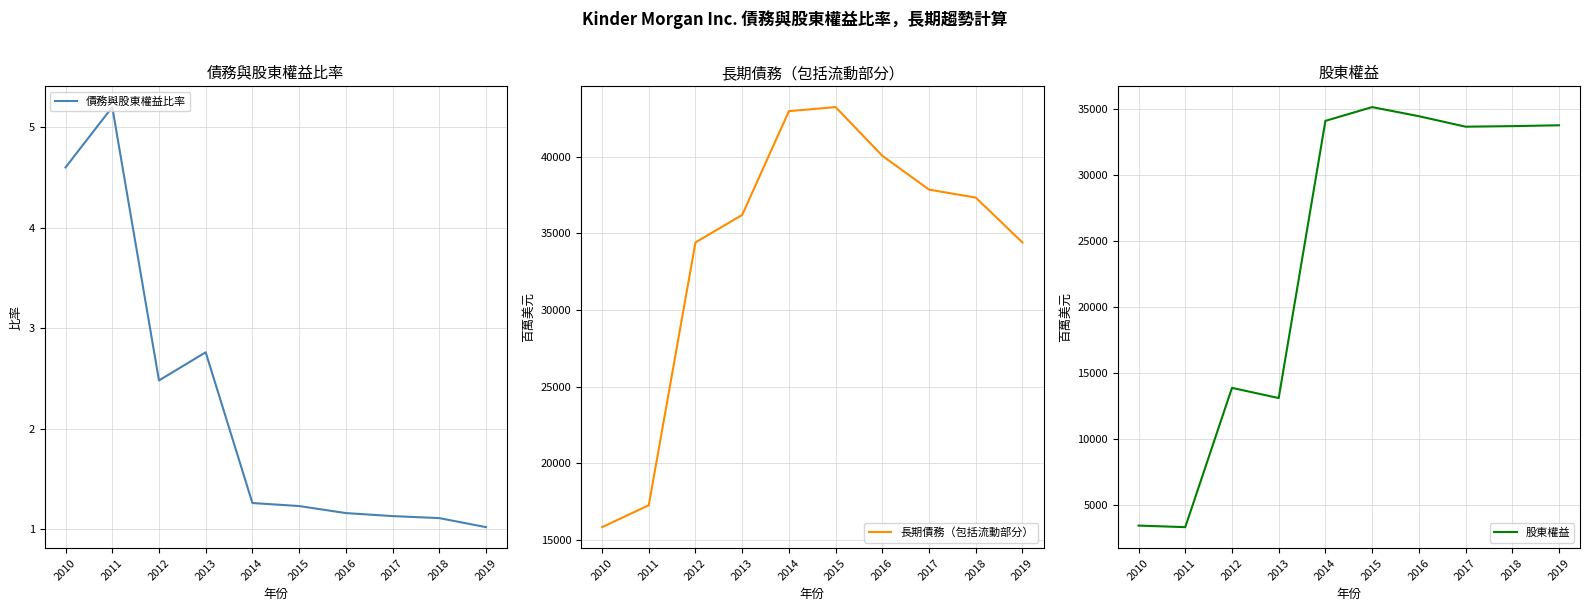

Which series changed the most between 2013 and 2015?

股東權益